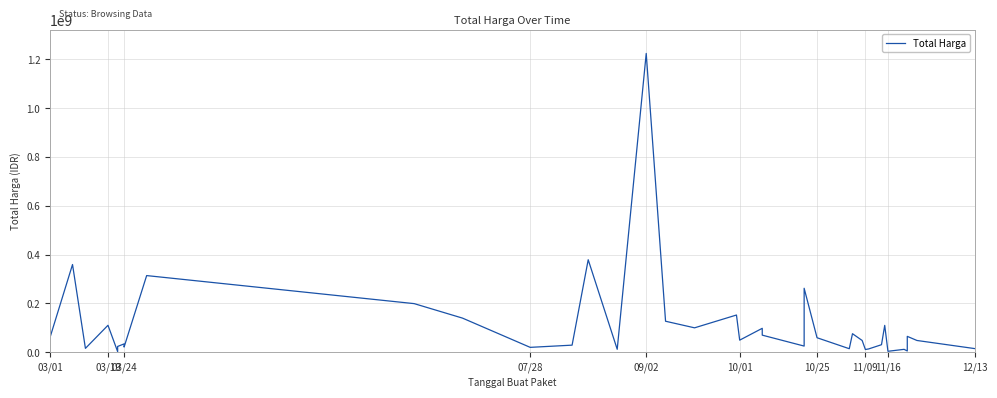

How many interior local valleys (lower than both neighbors) does the data have?

12